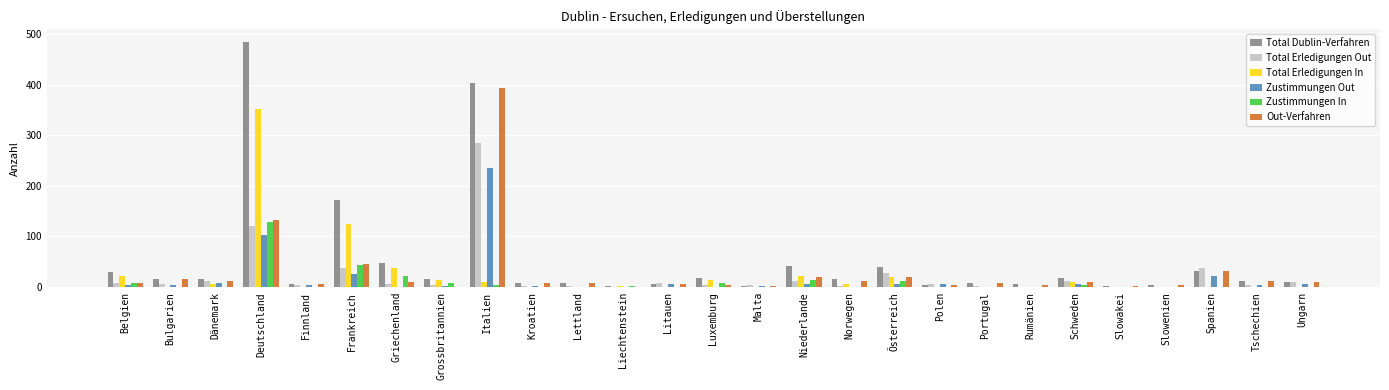

What is the sum of all Out-Verfahren values?

777